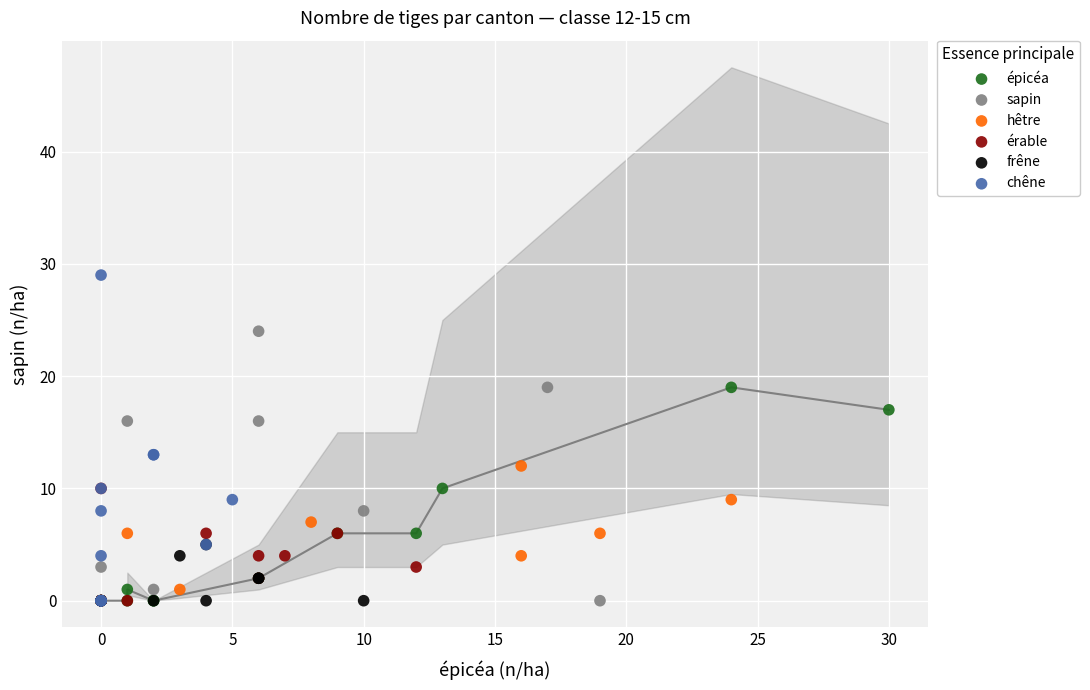

Which series reaches the maximum Y coordinate?

chêne